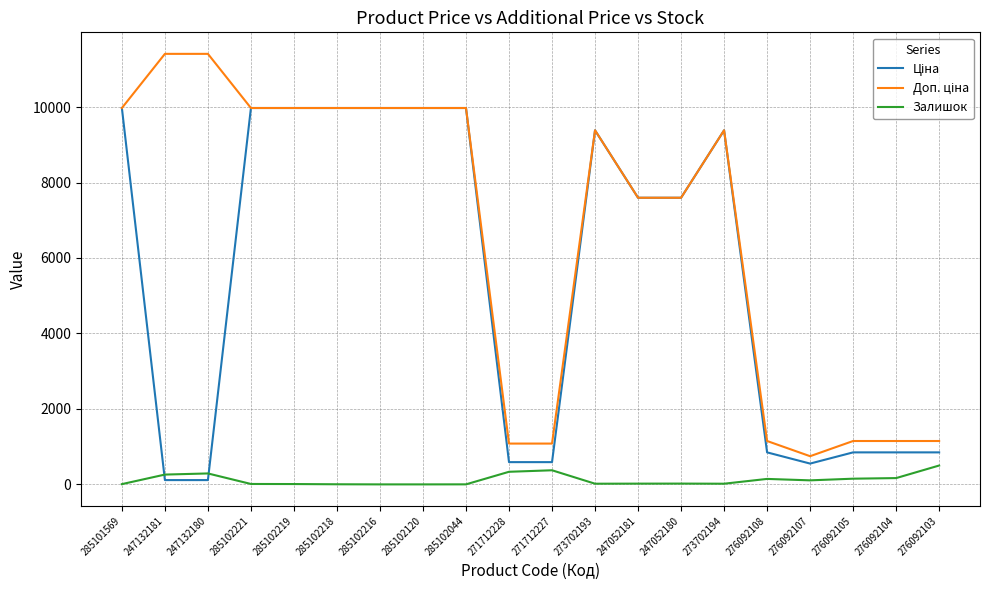

What is the total value across all series at 285102216?

19950.0